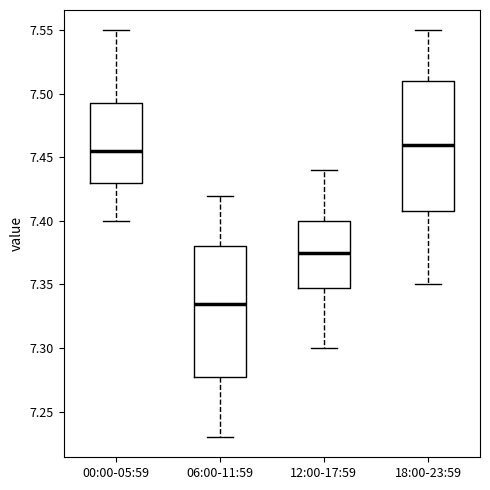

Reading left to right, transcribe this box plot: for each box, give where its median line is, the range the box spans, and where its two whiskers end, as read against the y-axis. The values are not printed on the chart, so give them approximately, as read against the axis.

00:00-05:59: median 7.455, box 7.430 to 7.495, whiskers 7.400 to 7.550
06:00-11:59: median 7.335, box 7.280 to 7.380, whiskers 7.230 to 7.420
12:00-17:59: median 7.375, box 7.350 to 7.400, whiskers 7.300 to 7.440
18:00-23:59: median 7.460, box 7.410 to 7.510, whiskers 7.350 to 7.550